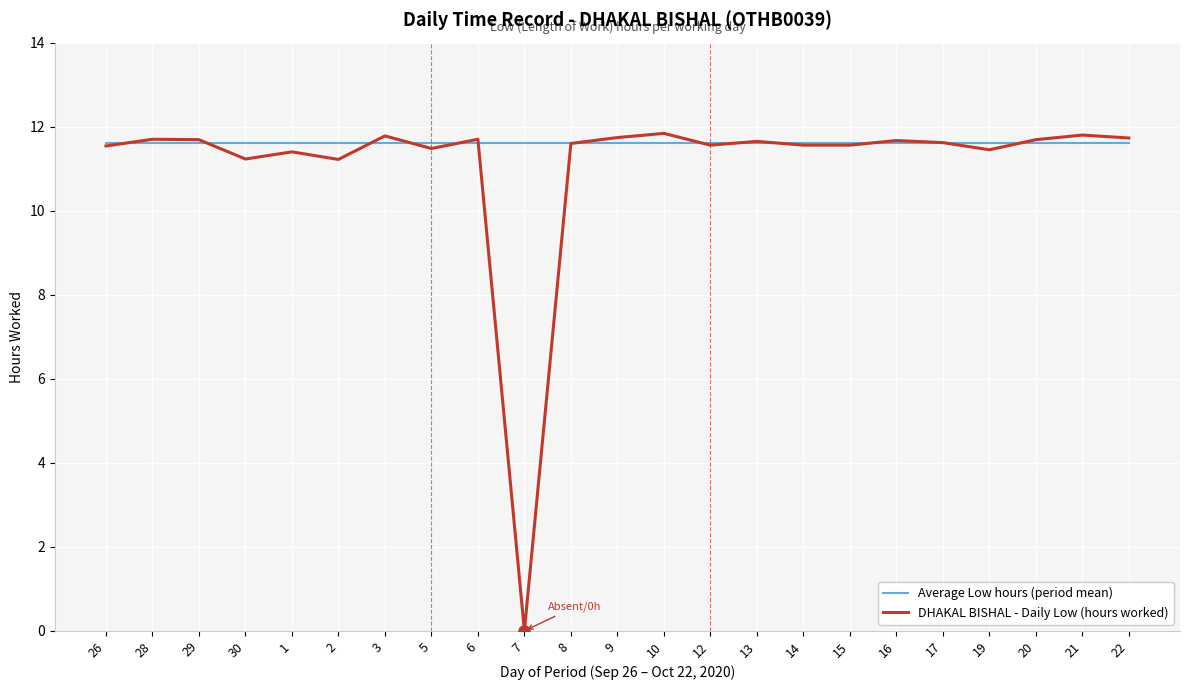

At which category does the chart reach its minimum across all series?

7